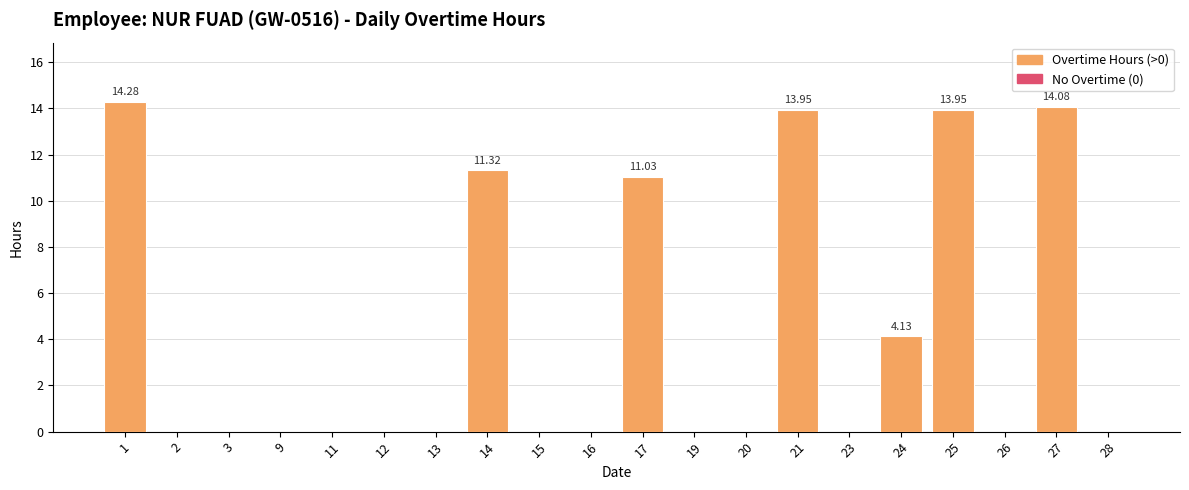

Are the bars horizontal?

No